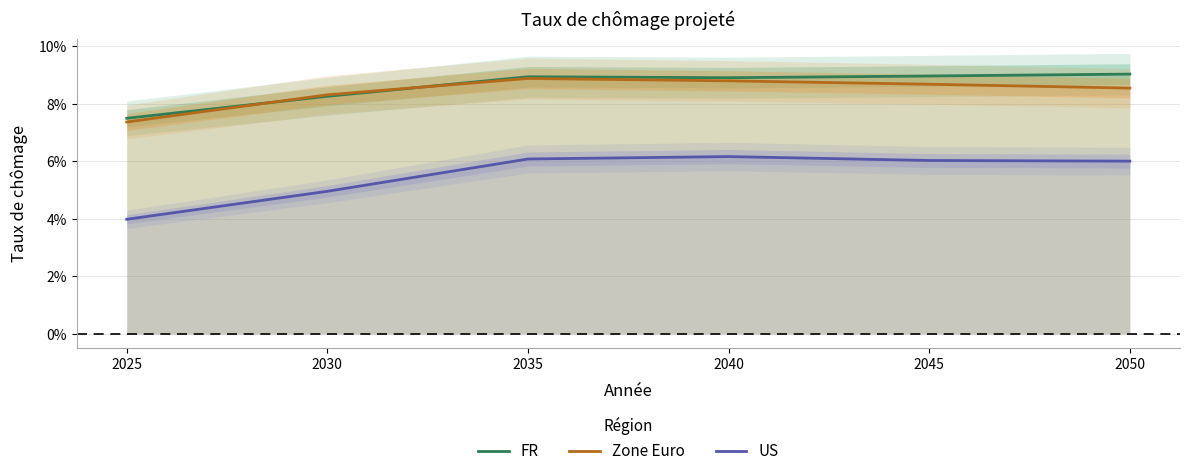

True or false: FR and US cross at least once.

False